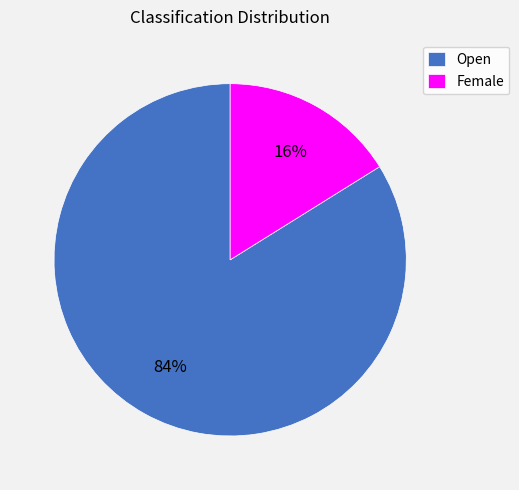

Which has a higher value, Female or Open?

Open